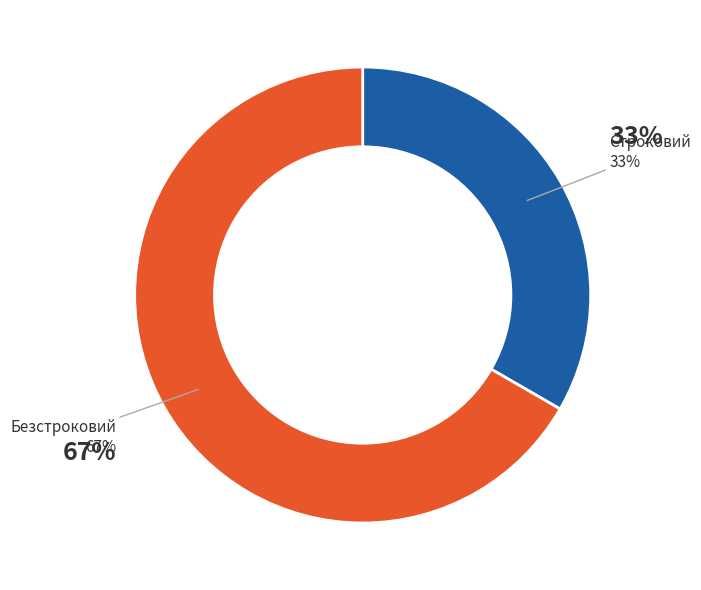

Is there any slice that represents more than half of the pie?

Yes